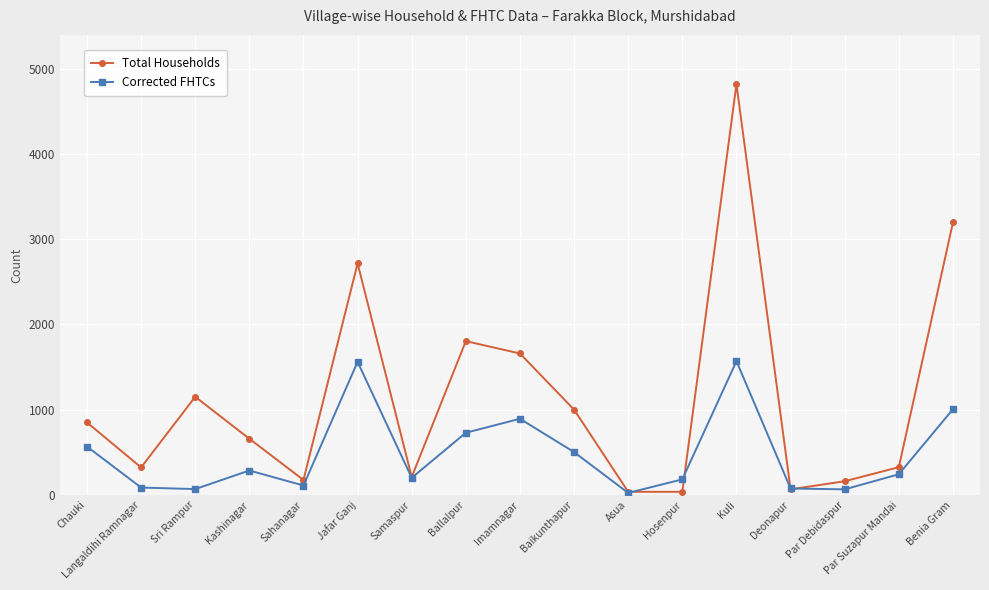

What is the spread (max minus min) of values at Deonapur?

10